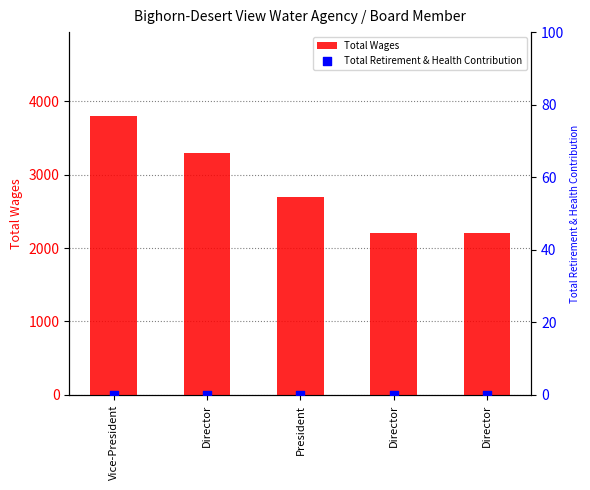

Which series has the largest total across all categories?

Total Wages